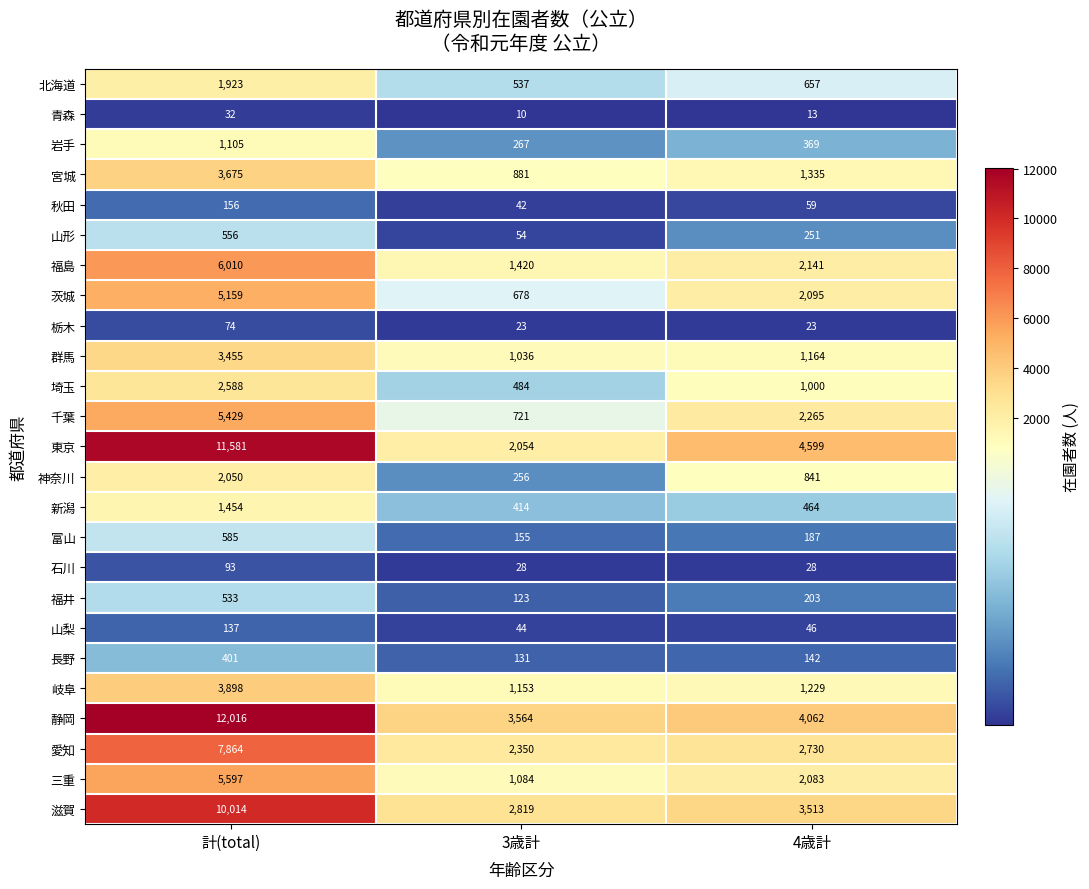

What is the sum of the 秋田 values at 3歳計 and 4歳計?

101